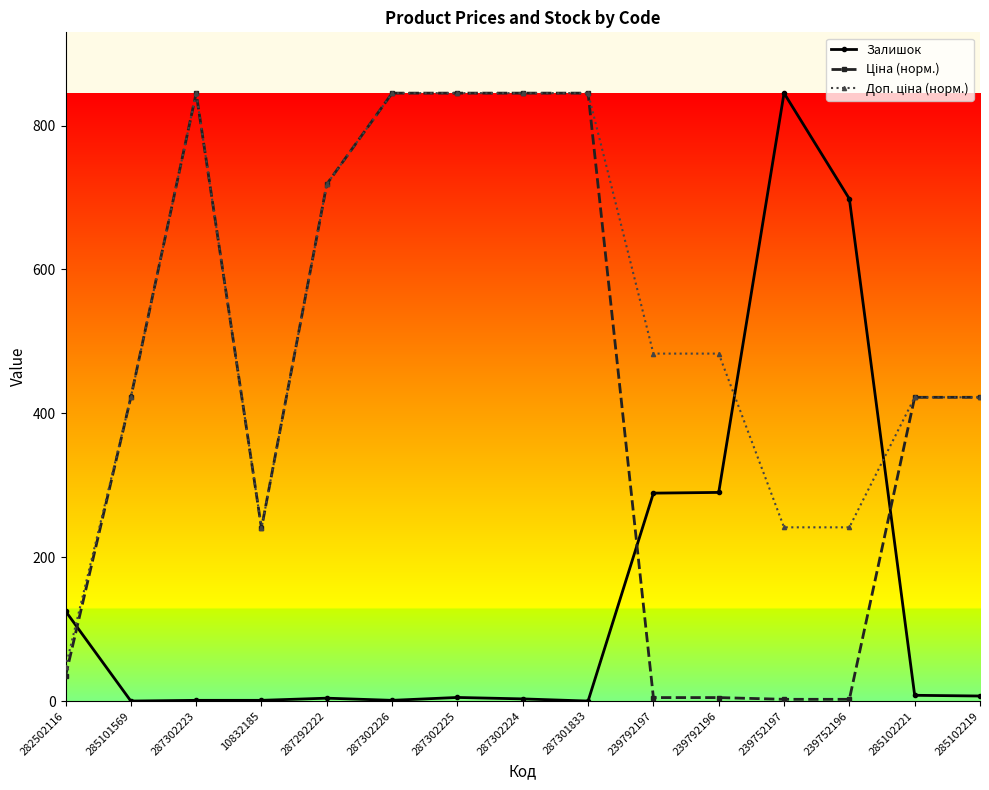

What position from the left is 282502116?

1